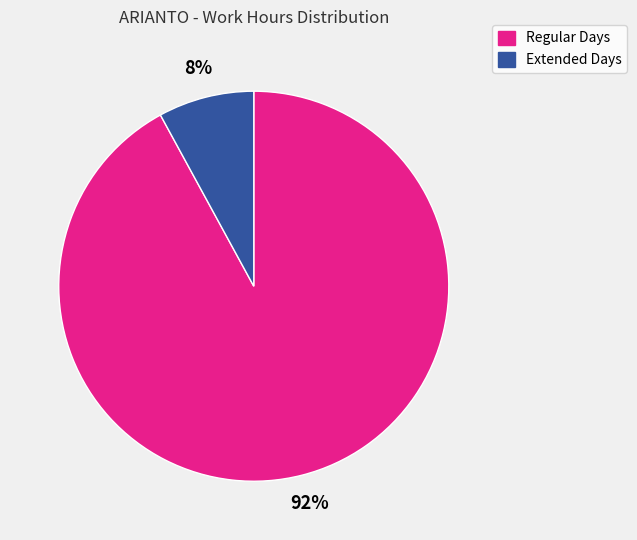

To the nearest percent, what is the average slice percentage?

50%